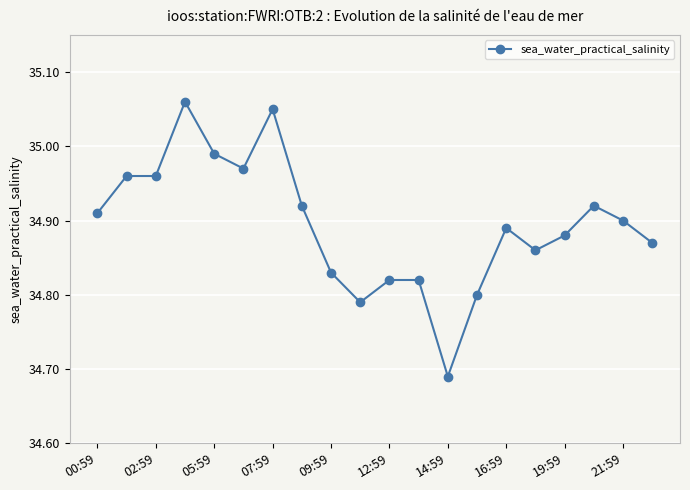

True or false: the data has more than 0 interior local peaks.

True